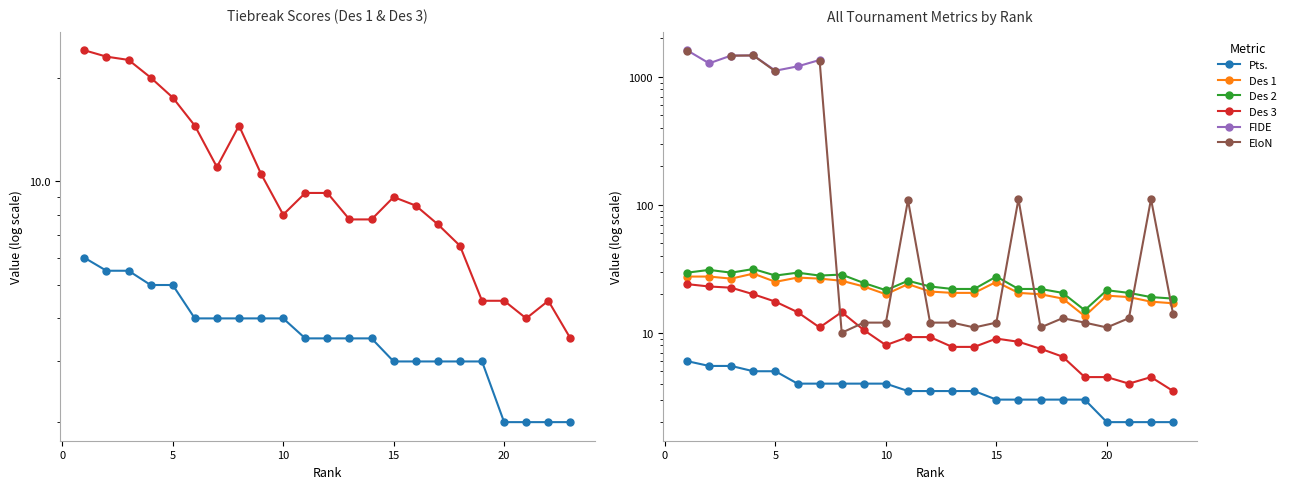

What are all the series names shown in the legend?

Des 3, Pts., Des 1, Des 2, FIDE, EloN